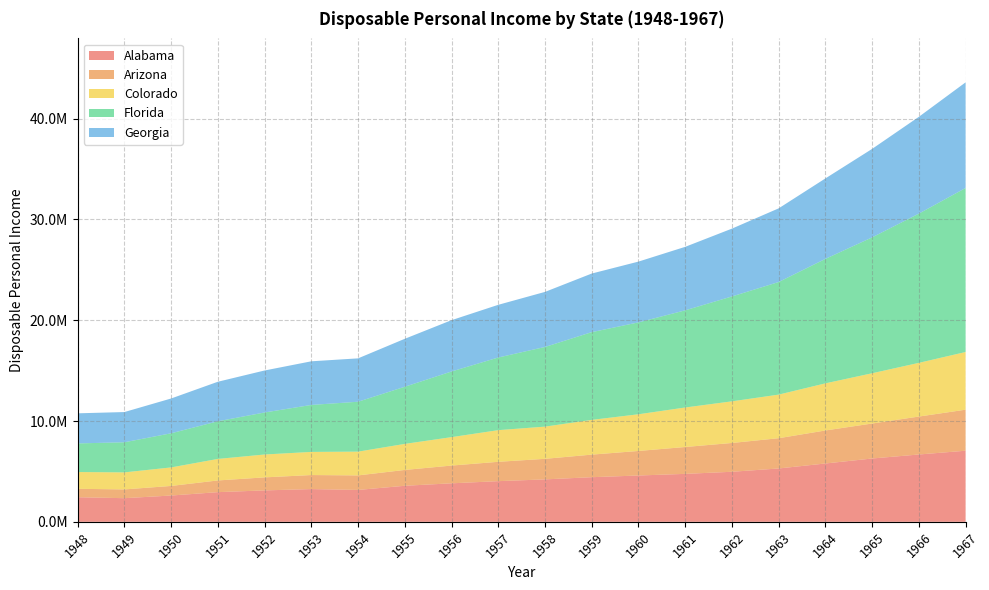

Reading left to right, list all the values displayed in this chart.

Alabama: 1948=2439459	1949=2345960	1950=2608804	1951=2944218	1952=3118899	1953=3248839	1954=3163804	1955=3577269	1956=3821127	1957=4035119	1958=4210932	1959=4428103	1960=4596257	1961=4758282	1962=4966178	1963=5294229	1964=5788241	1965=6283159	1966=6680974	1967=7055887
Arizona: 1948=836640	1949=869337	1950=951519	1951=1161367	1952=1291957	1953=1392489	1954=1441447	1955=1570387	1956=1760722	1957=1919994	1958=2039670	1959=2239644	1960=2435007	1961=2665956	1962=2857633	1963=3002529	1964=3275990	1965=3471198	1966=3764790	1967=4070198
Colorado: 1948=1663576	1949=1689861	1950=1837270	1951=2135991	1952=2269086	1953=2295801	1954=2358544	1955=2584668	1956=2820685	1957=3141120	1958=3195429	1959=3447198	1960=3640640	1961=3919723	1962=4131610	1963=4326305	1964=4675912	1965=4987780	1966=5328480	1967=5725016
Florida: 1948=2841484	1949=2988626	1950=3387995	1951=3736983	1952=4170019	1953=4661731	1954=4952728	1955=5672134	1956=6515830	1957=7210224	1958=7906600	1959=8706787	1960=9118908	1961=9642560	1962=10408290	1963=11173110	1964=12351914	1965=13484576	1966=14810056	1967=16276559
Georgia: 1948=2985505	1949=2998782	1950=3452486	1951=3920929	1952=4166712	1953=4329329	1954=4303940	1955=4756250	1956=5091668	1957=5227334	1958=5462277	1959=5814820	1960=6031214	1961=6300146	1962=6730120	1963=7309136	1964=7983166	1965=8779564	1966=9604717	1967=10481554